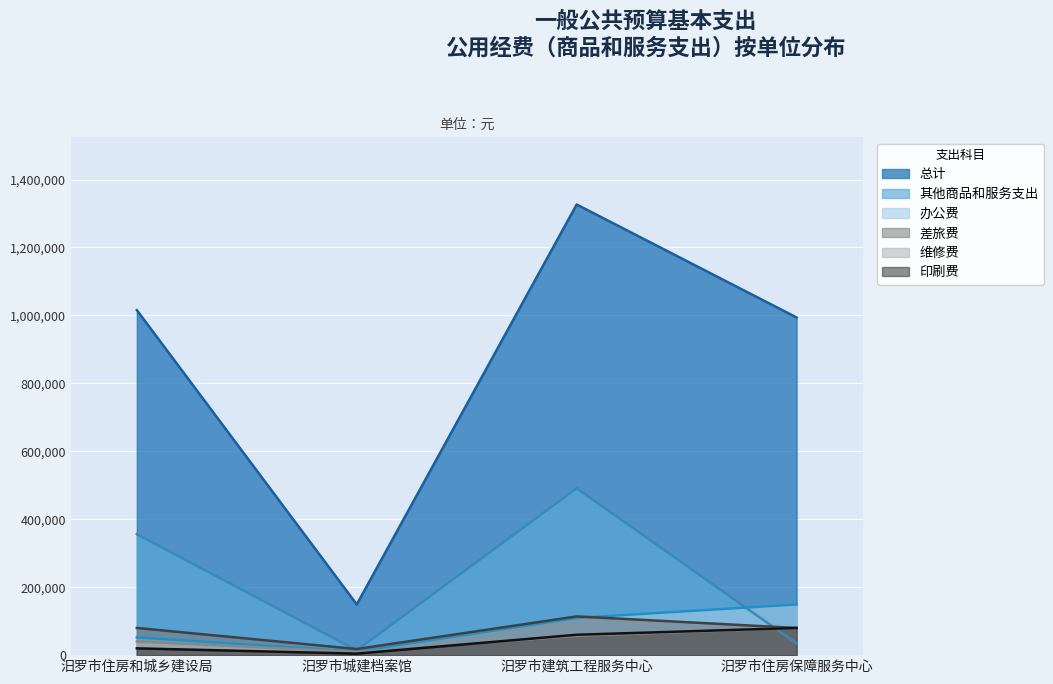

After their last crossing, which series has the higher values: 差旅费 or 办公费?

办公费